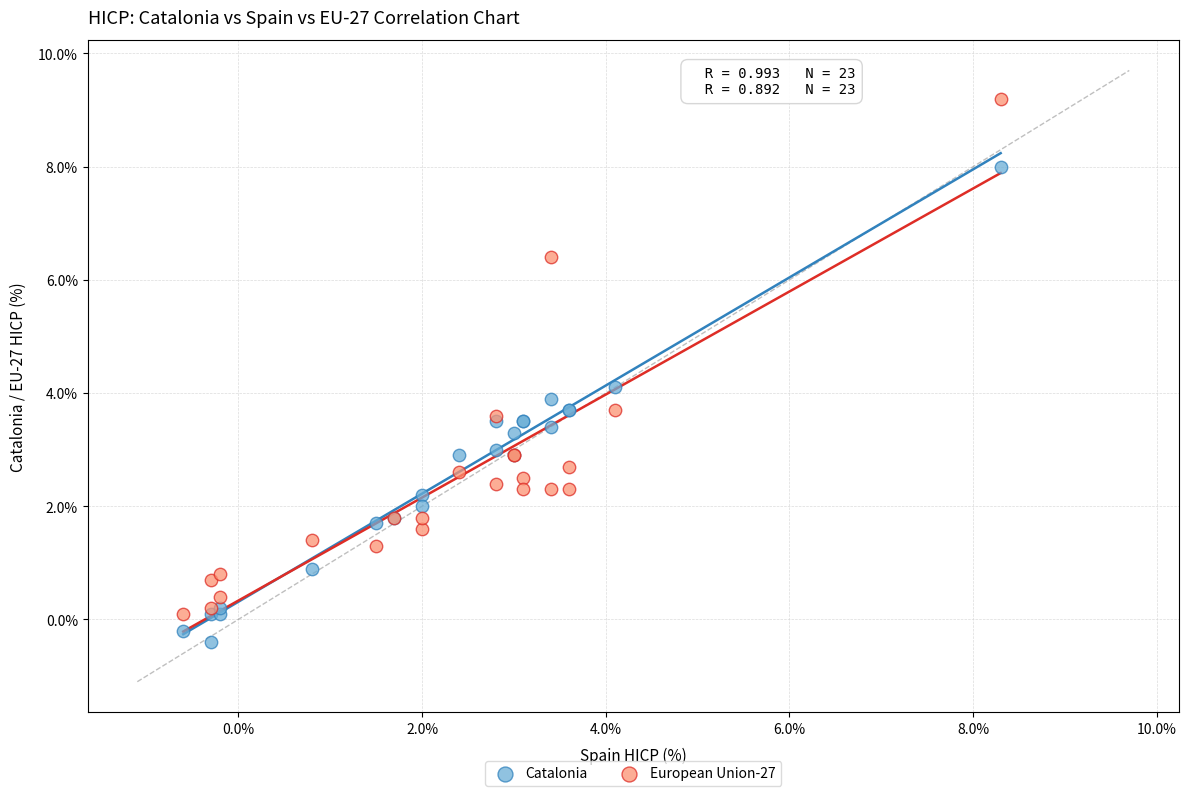

Which series reaches the minimum Y coordinate?

Catalonia